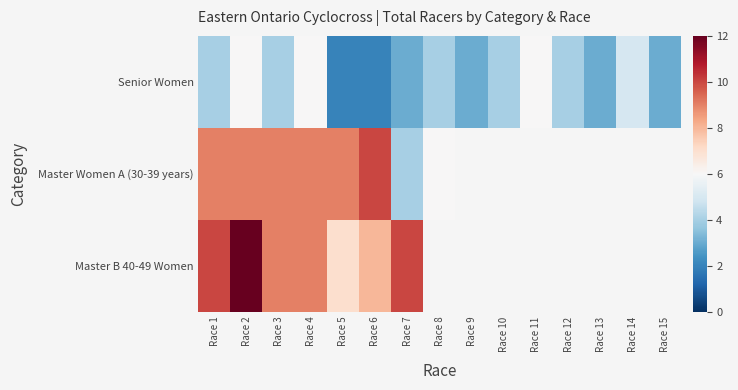

At which category is the sum across all series the highest?

Race 2